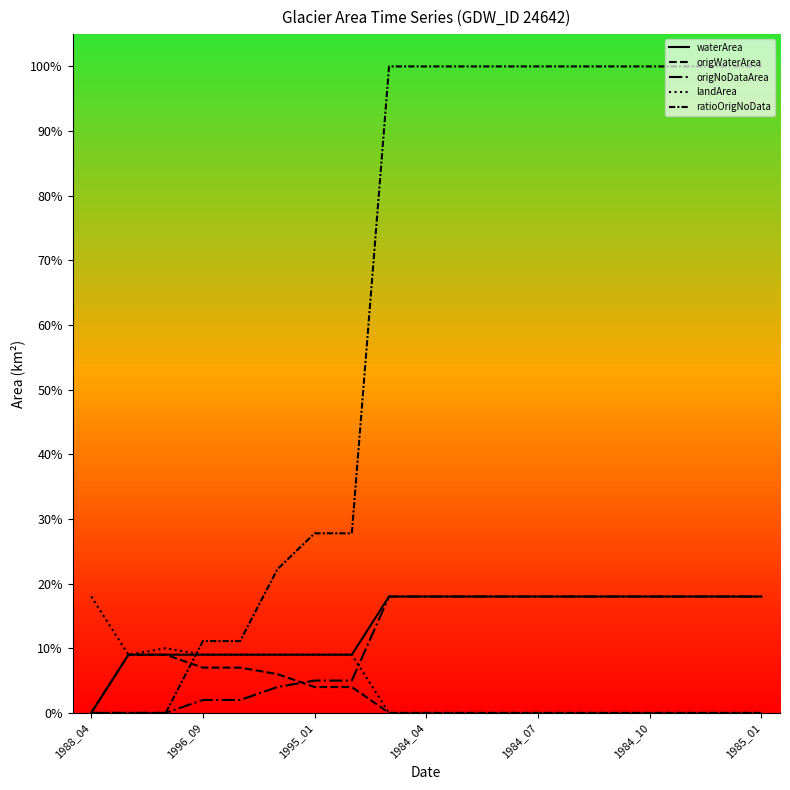

Does the chart display data point markers on the line(s)?

No